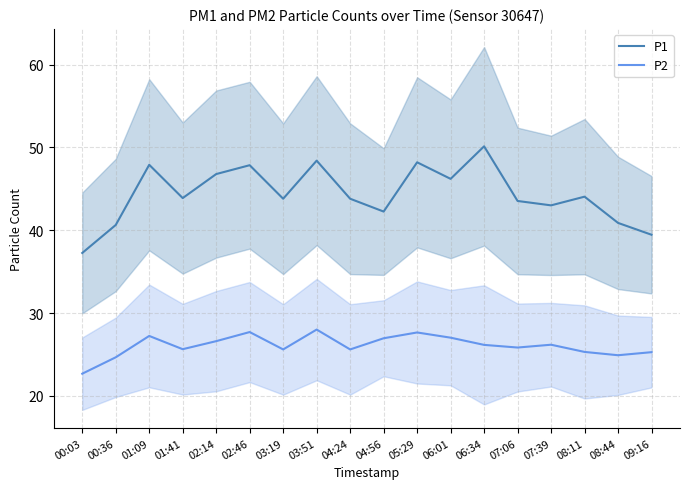

Which category has the lowest value across all series?

00:03